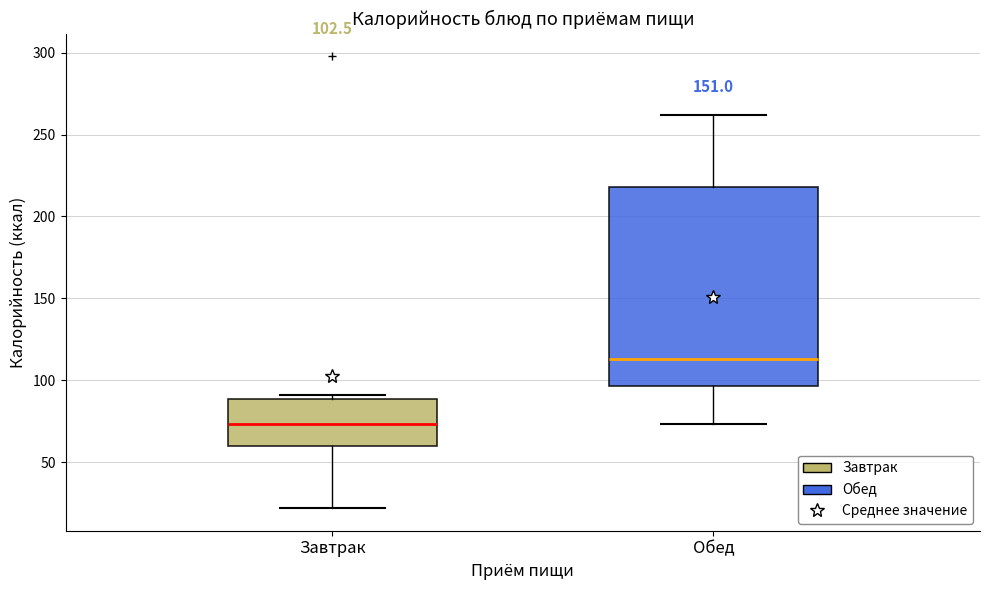

Which box has the highest median line?

Обед